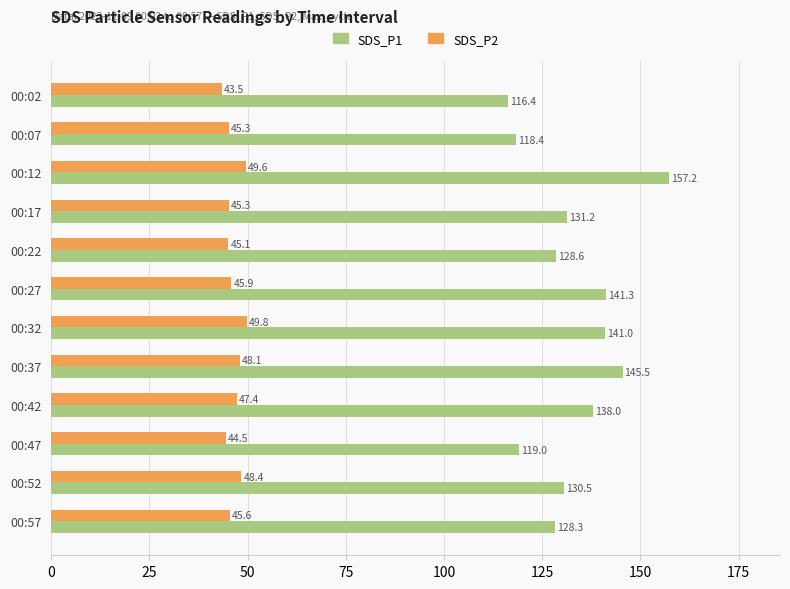

Which series has the widest spread of values?

SDS_P1